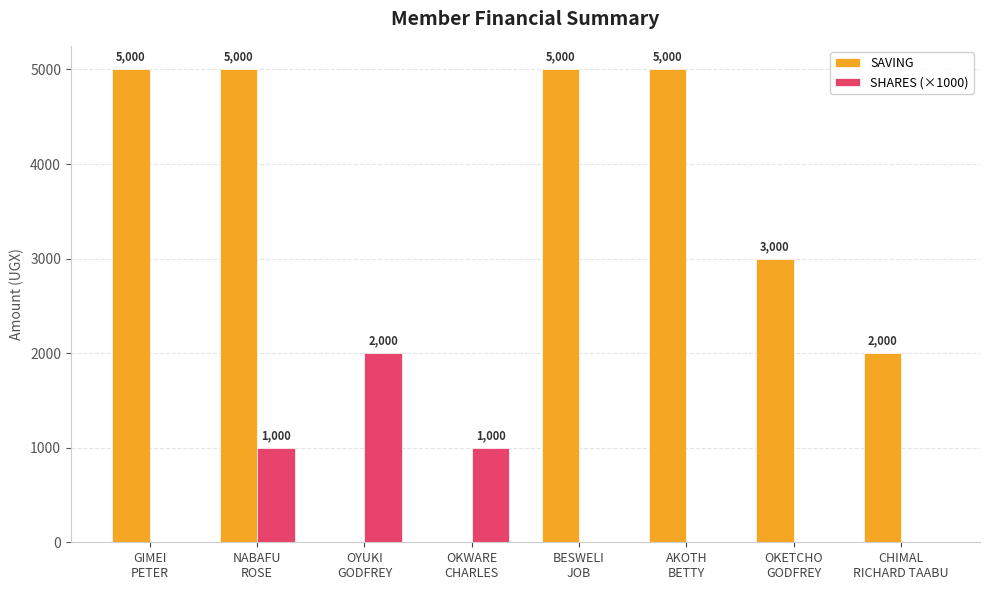

How many SAVING values are between 2000 and 5000?

6